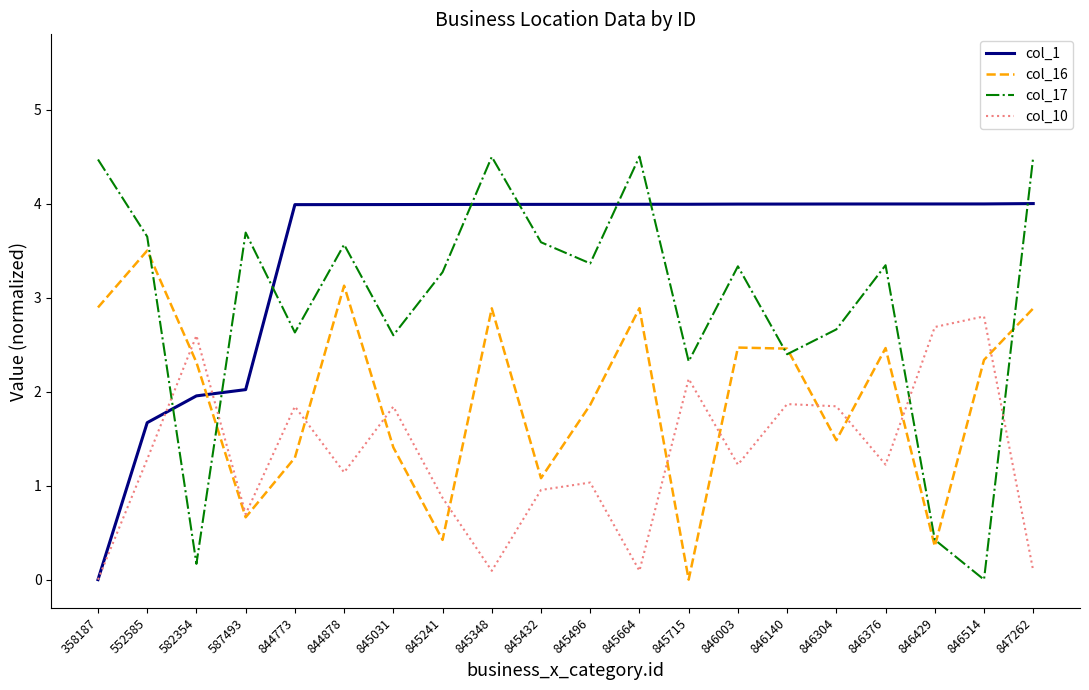

Where does the col_16 series first go above 2?

358187